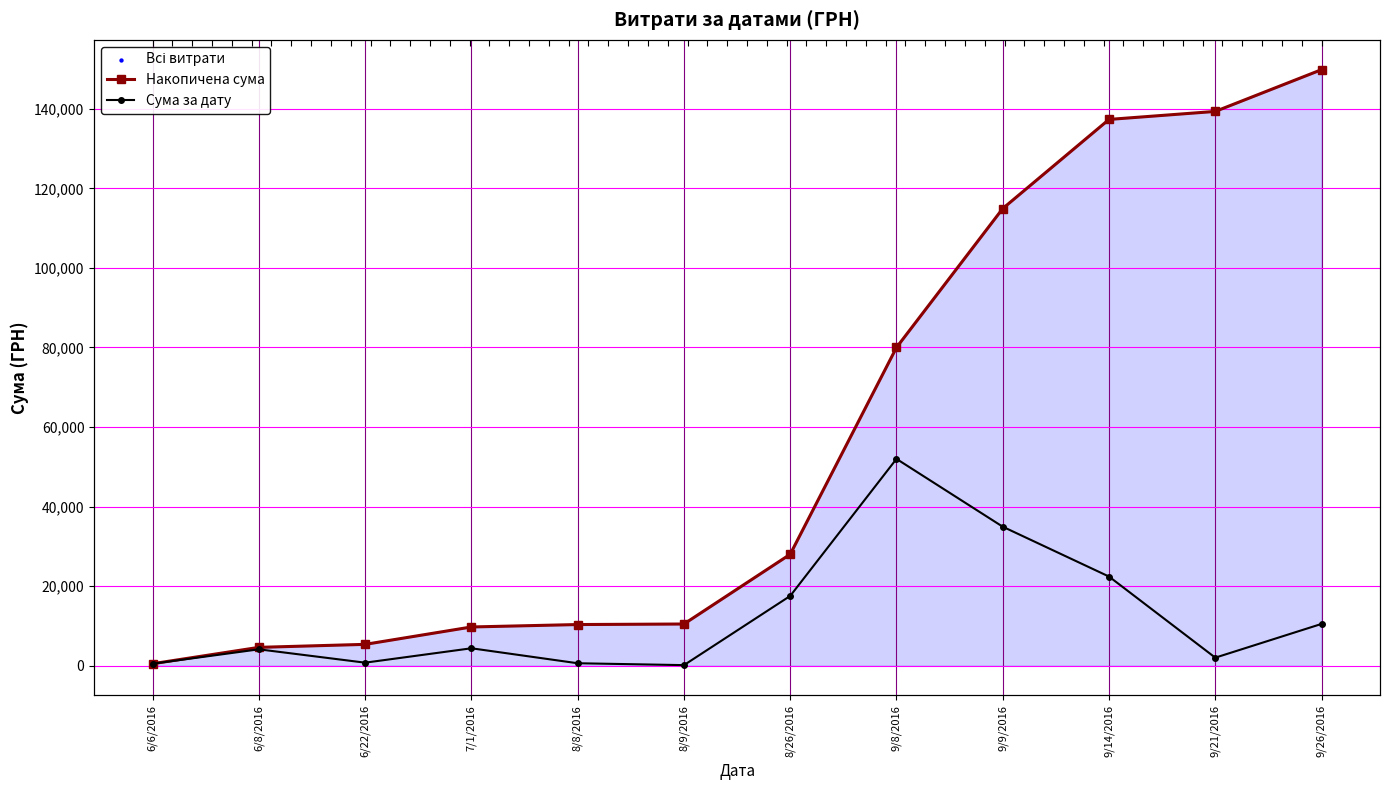

Which series contains the lowest Y value?

Сума за дату